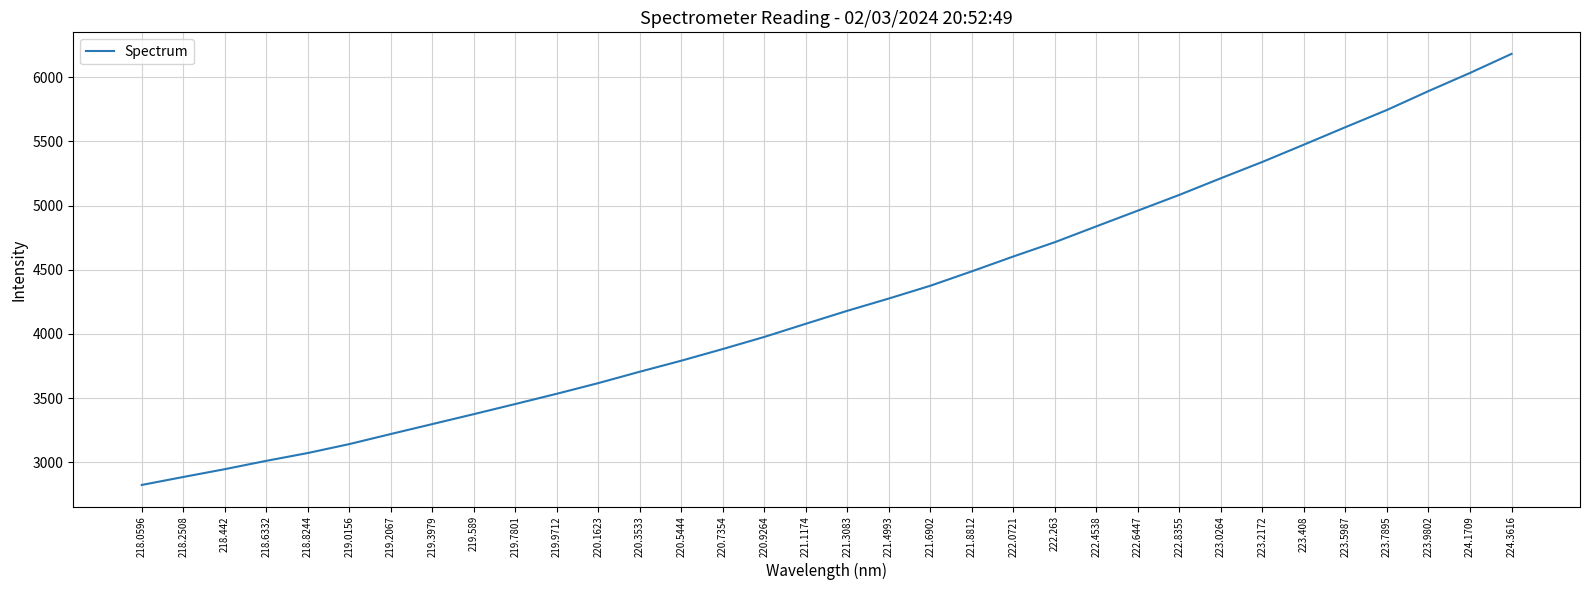

True or false: the data shows 4406.9 at 219.3979.

False